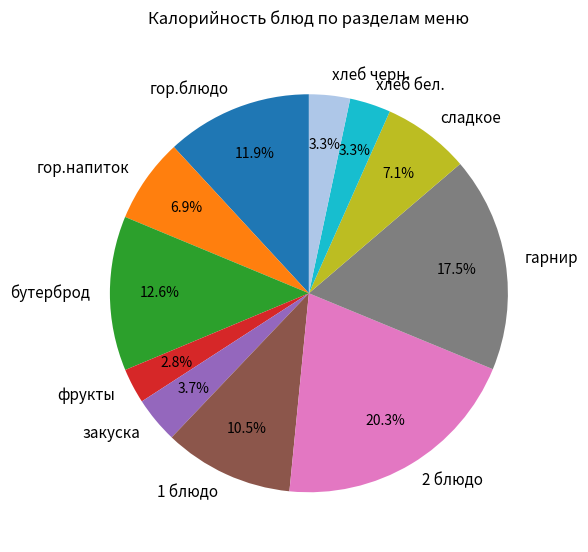

True or false: гор.блюдо accounts for 1% of the total.

False